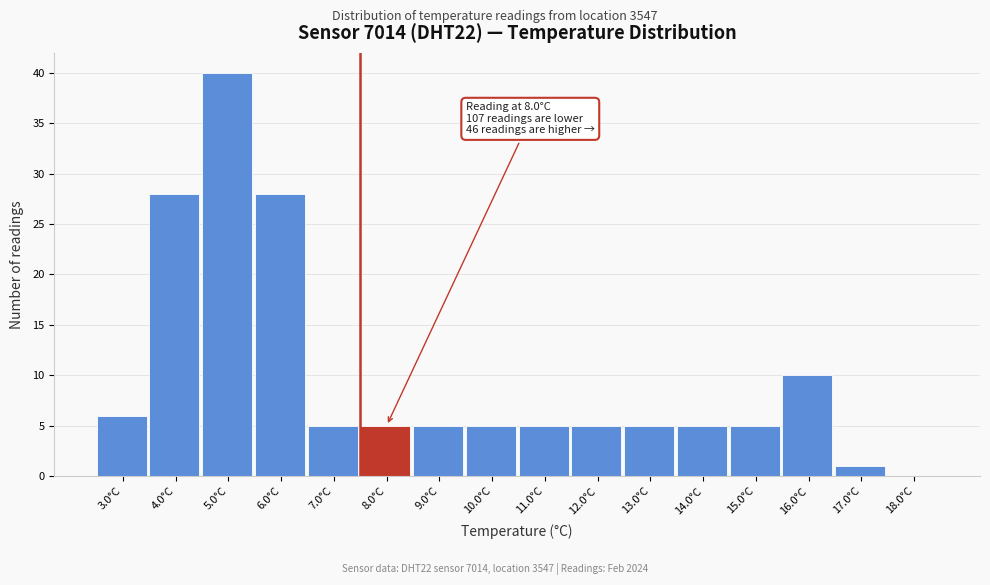

Reading right to left, what are all the values shown in this chart?

18.0°C=0	17.0°C=1	16.0°C=10	15.0°C=5	14.0°C=5	13.0°C=5	12.0°C=5	11.0°C=5	10.0°C=5	9.0°C=5	8.0°C=5	7.0°C=5	6.0°C=28	5.0°C=40	4.0°C=28	3.0°C=6